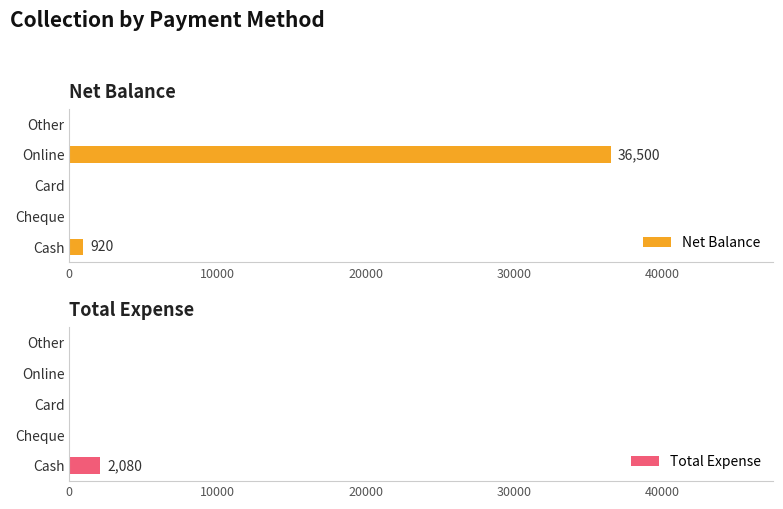

True or false: Net Balance has a value of 61972 at Online.

False